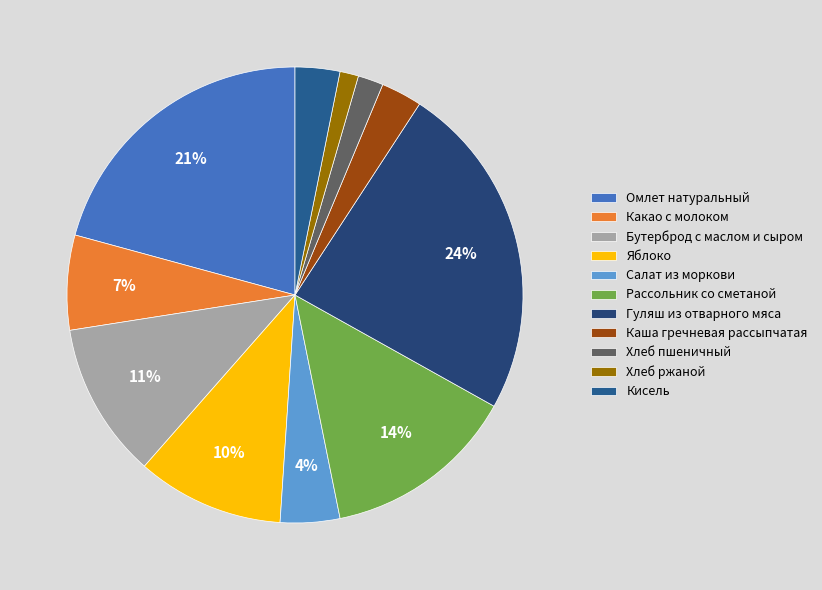

What percentage is the Рассольник со сметаной slice, to the nearest percent?

14%